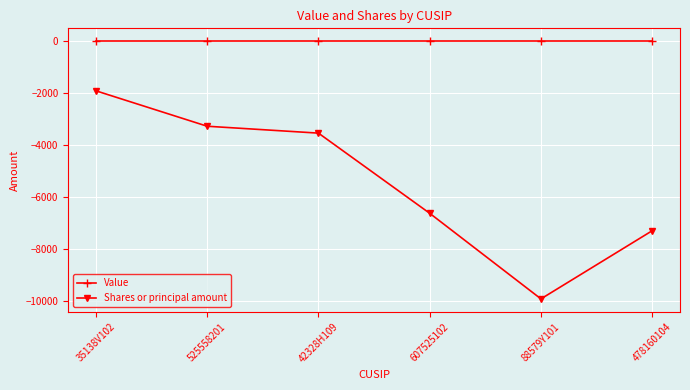

Which series has the largest total across all categories?

Value